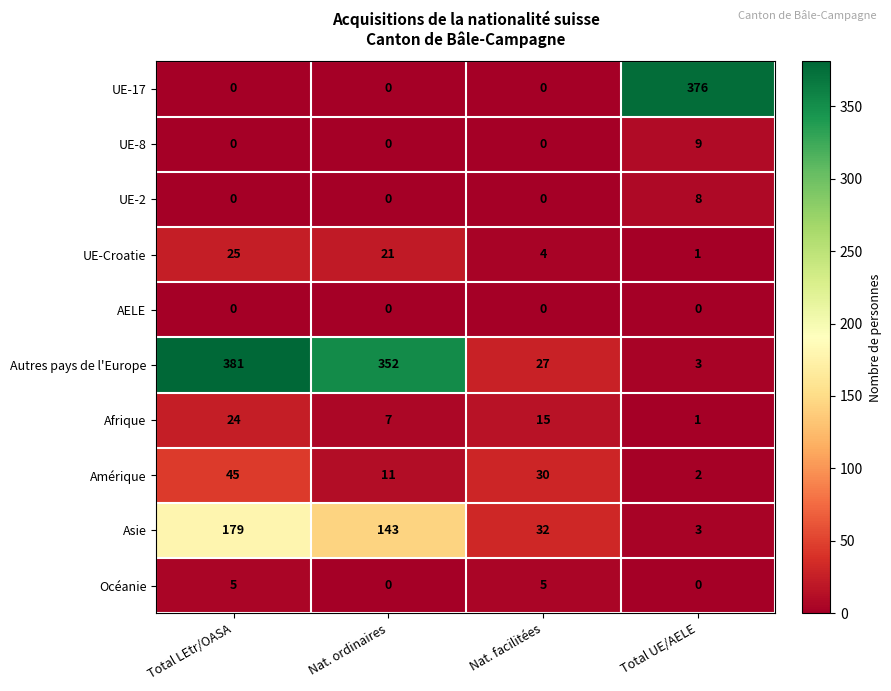

What is the greatest value displayed?

381